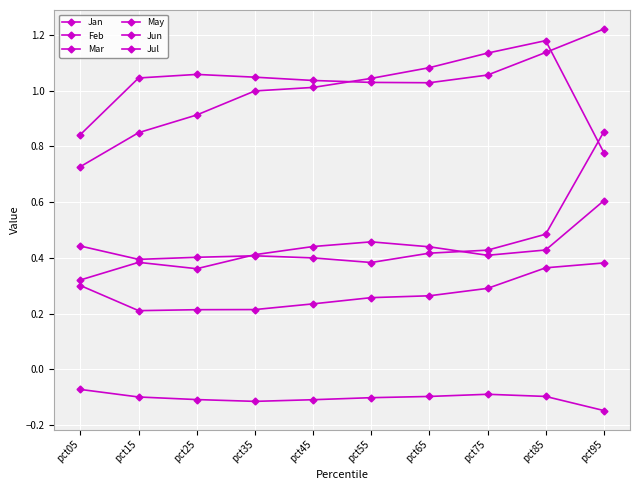

How many lines are shown in the chart?

6